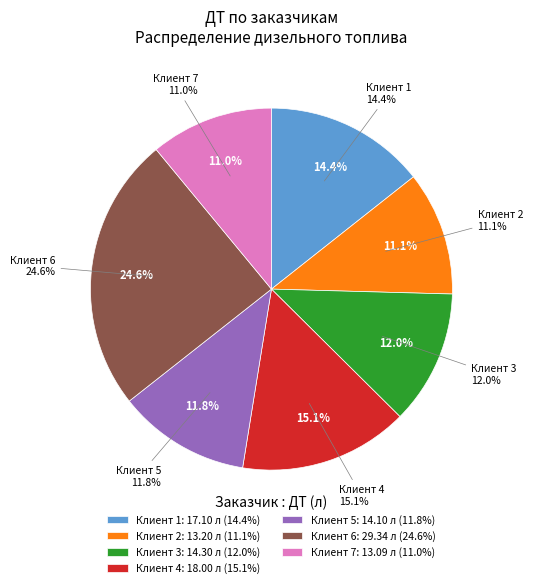

Which has a higher value, Клиент 1 or Клиент 7?

Клиент 1